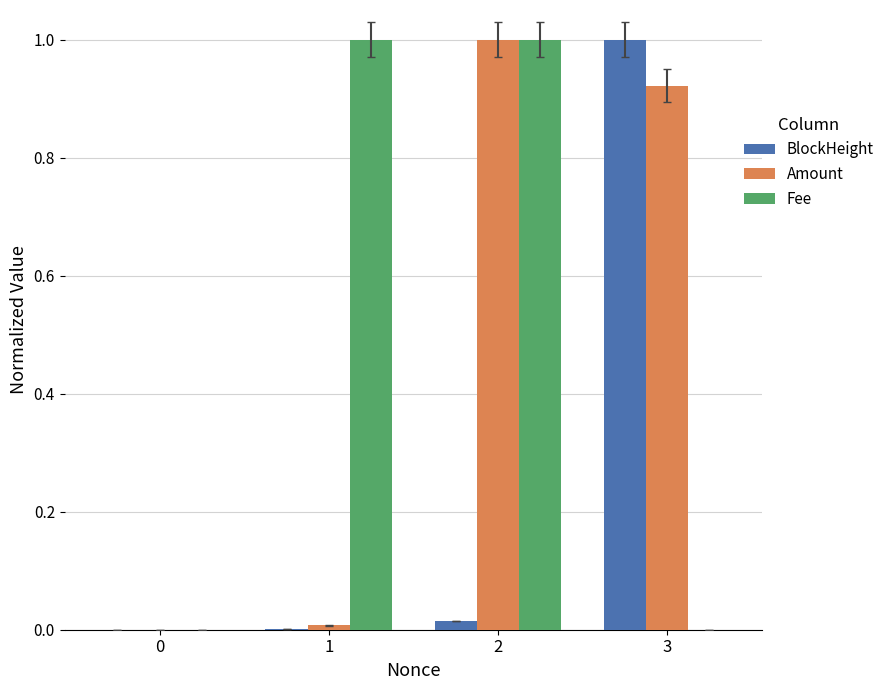

How many distinct data groups are displayed?

3